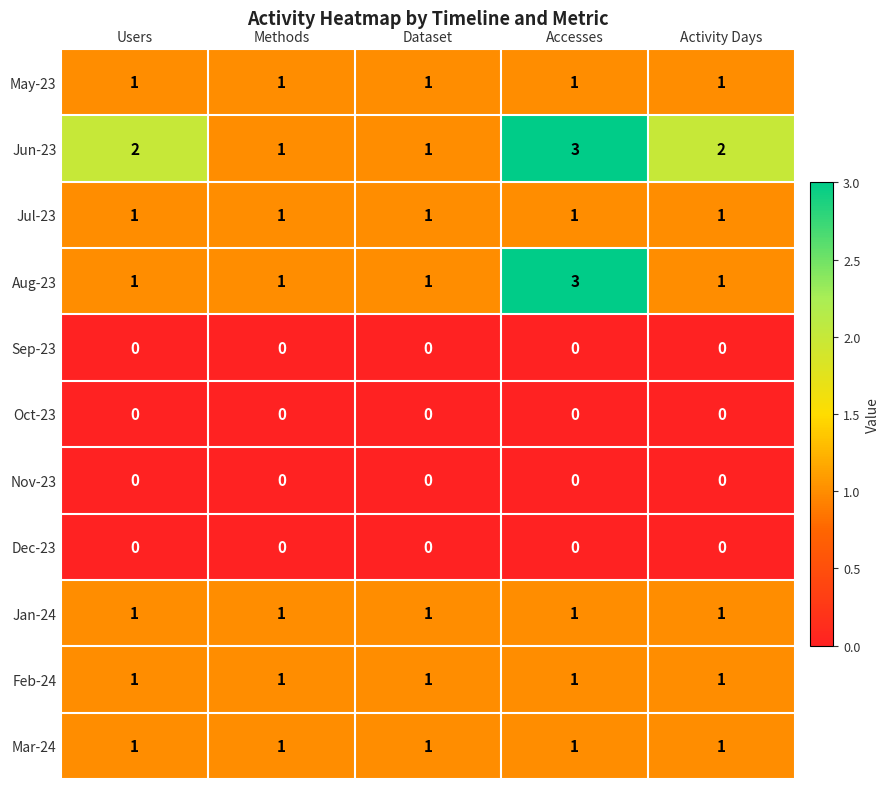

Is the value of Jun-23 at Dataset greater than the value of Oct-23 at Methods?

Yes